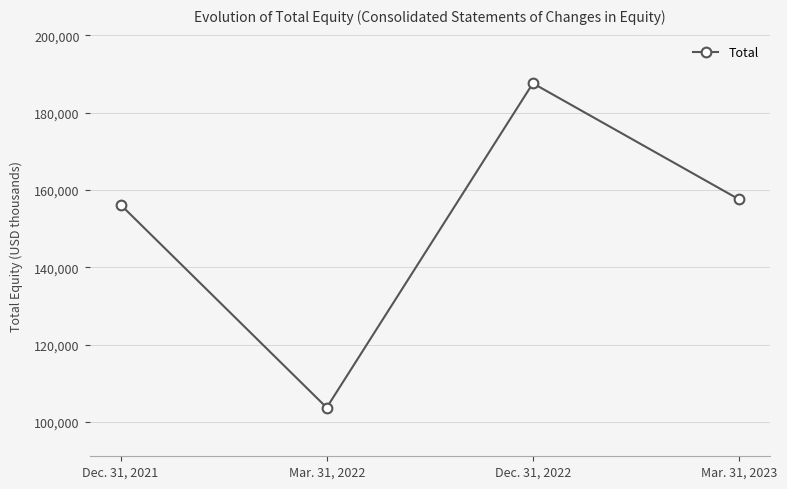

How many interior local valleys (lower than both neighbors) does the data have?

1